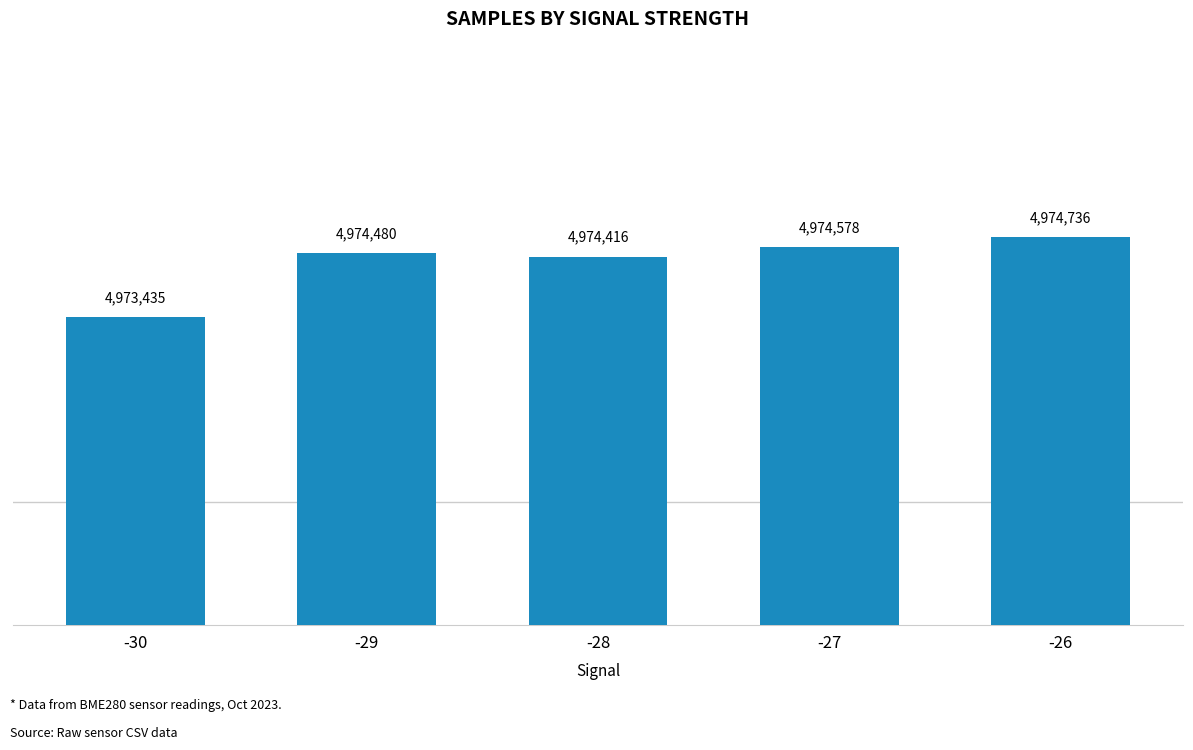

What is the difference between the maximum and minimum values?

1301